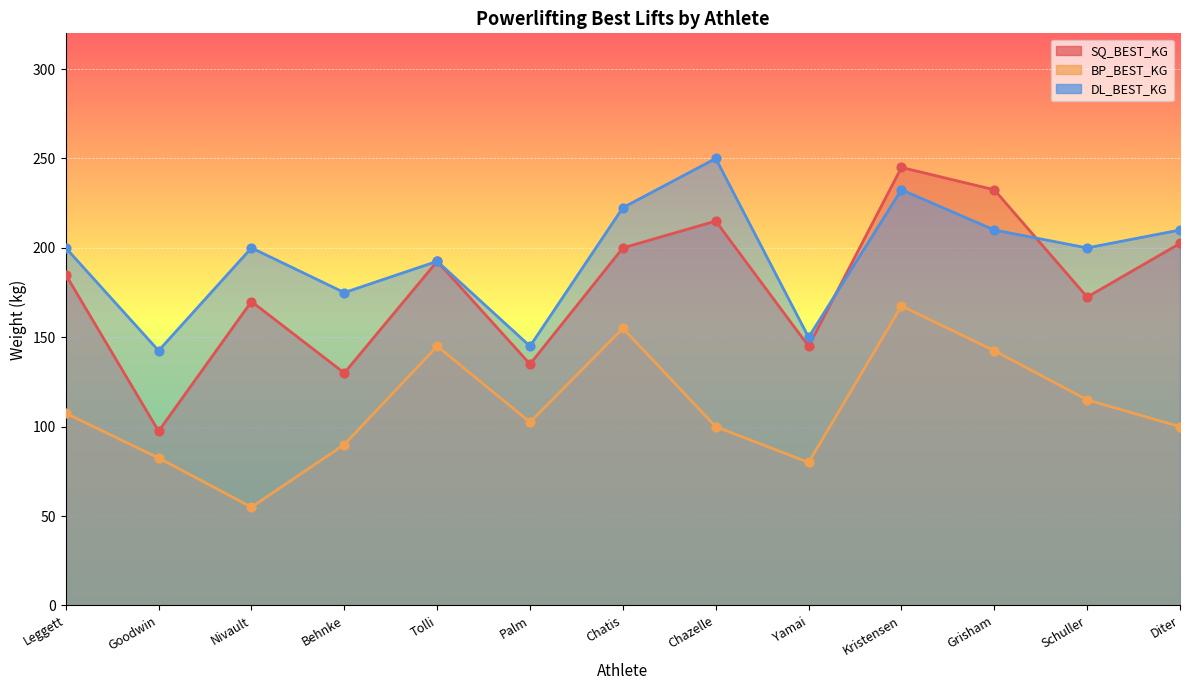

Is the value of BP_BEST_KG at Kristensen greater than the value of SQ_BEST_KG at Nivault?

No